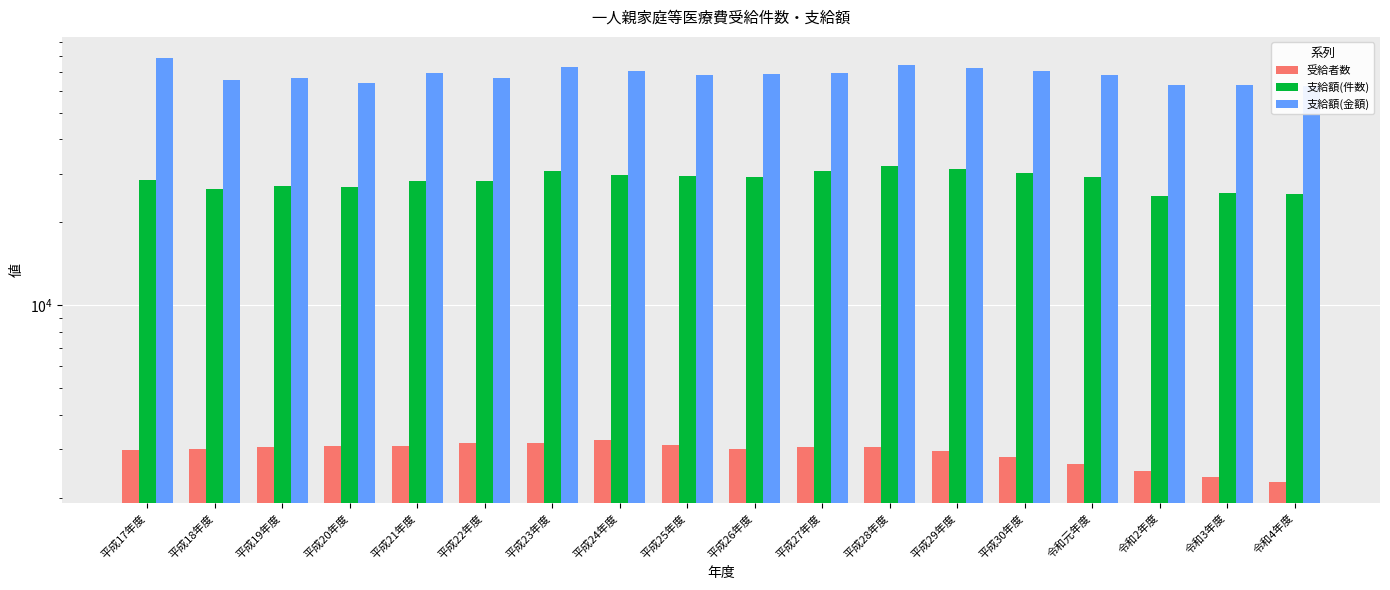

Are the bars horizontal?

No